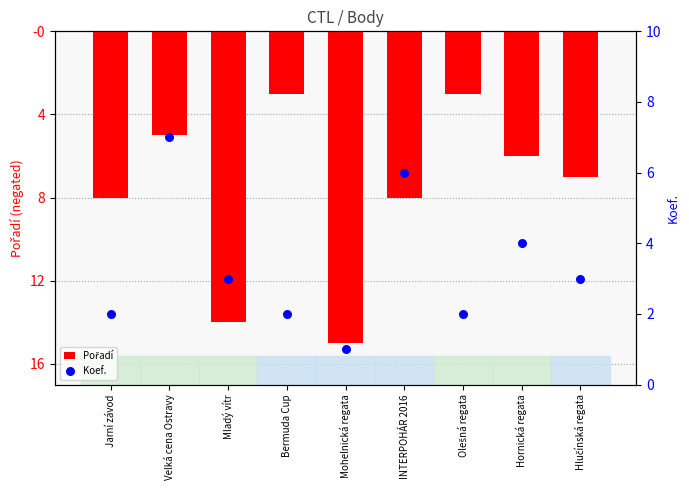

At how many categories does at least one series exceed -1?

9